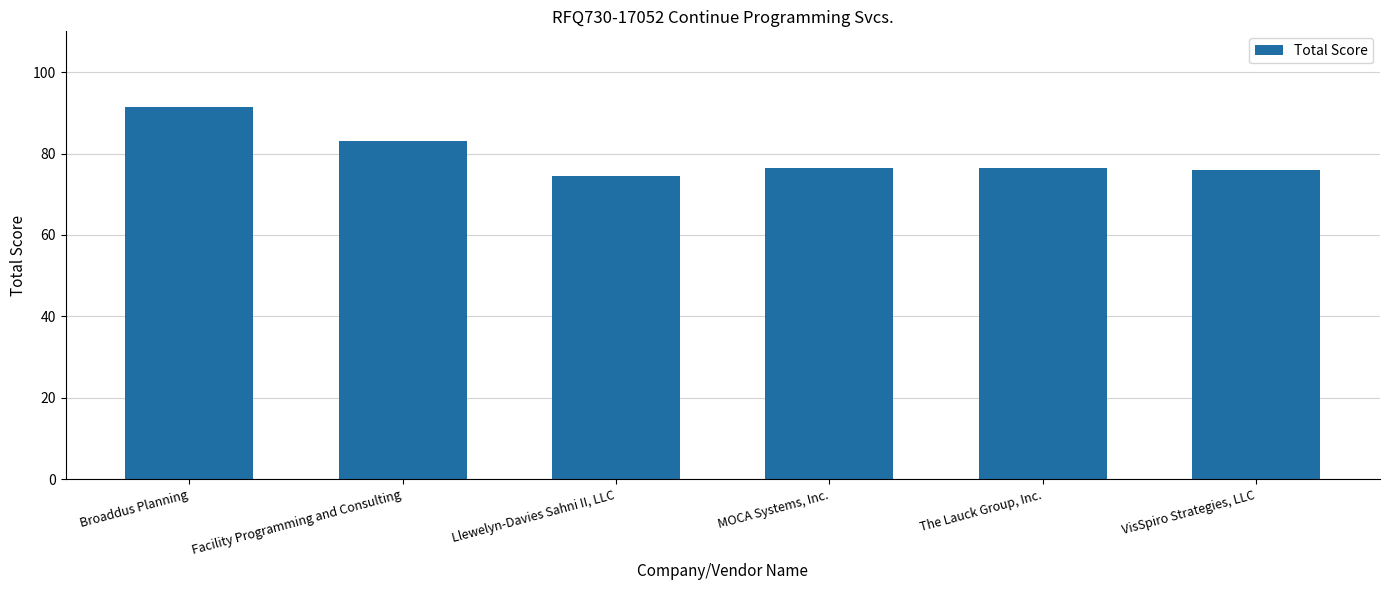

Is it true that the value at VisSpiro Strategies, LLC is 118.8?

False